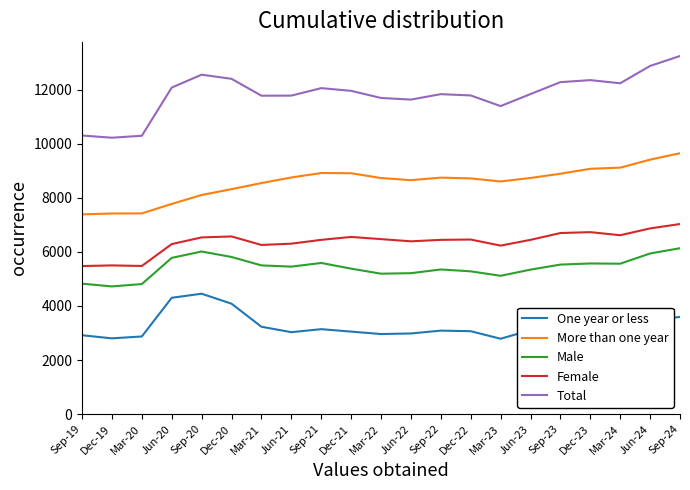

The value of Male at Sep-24 is 6135. True or false?

True